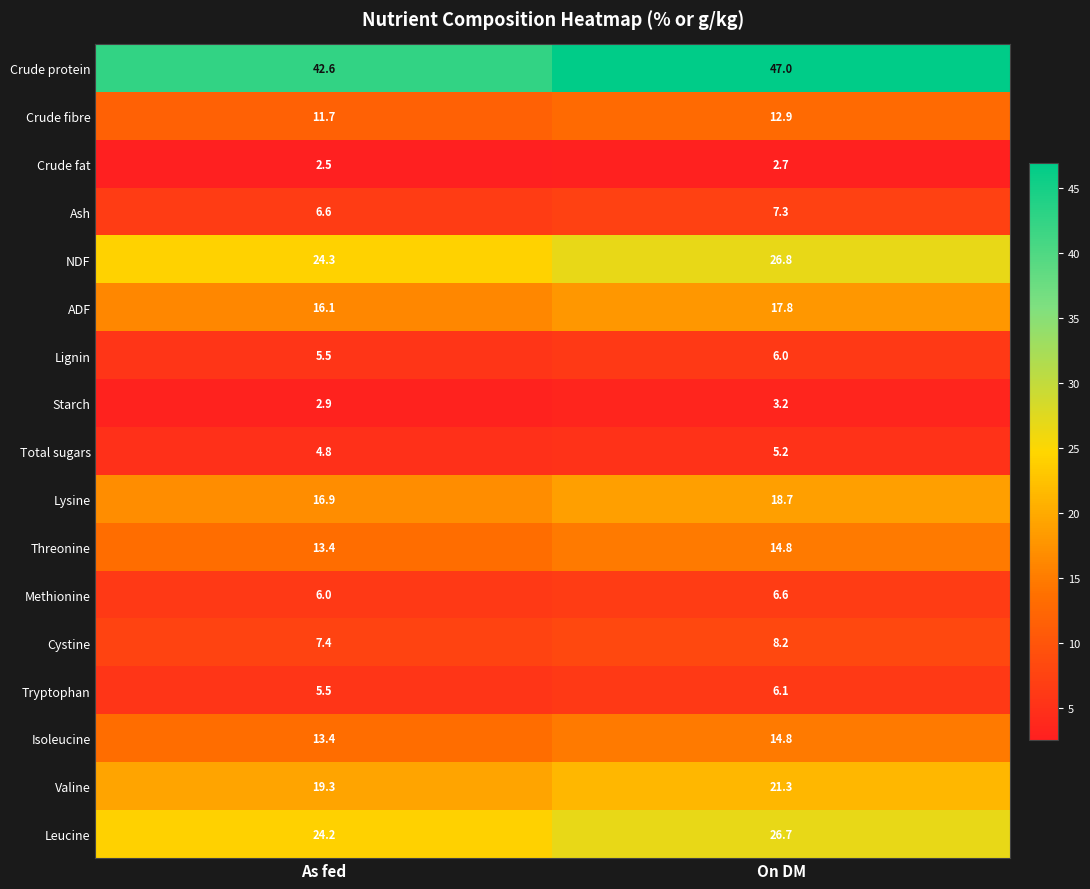

True or false: Crude fat has a value of 2.7 at On DM.

True